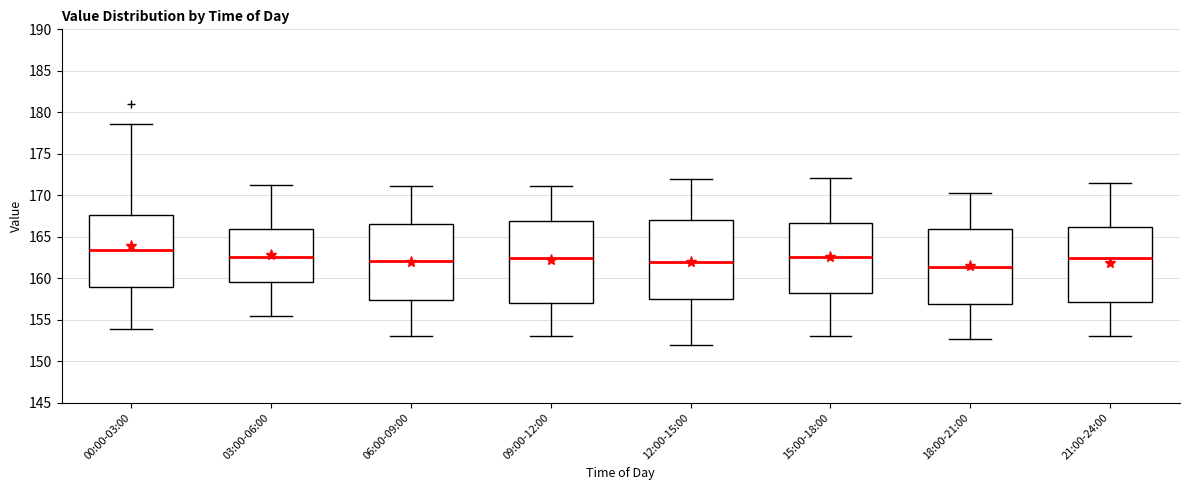

Where is the upper edge of the box for 00:00-03:00 on the y-axis? The values are not printed on the chart, so give them approximately, as read against the axis.

167.5